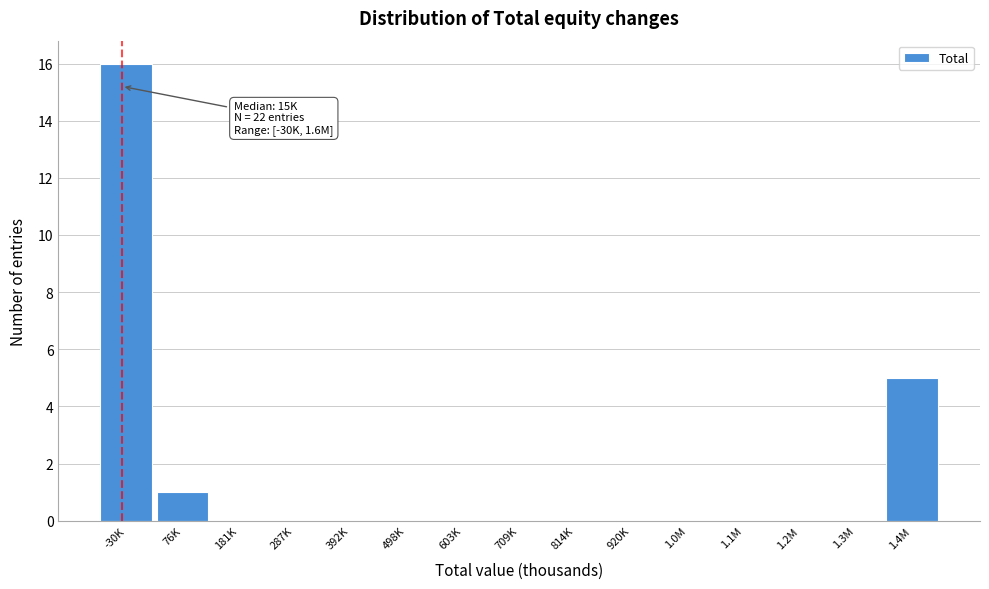

Reading left to right, what are all the values shown in this chart?

-30K=16	76K=1	181K=0	287K=0	392K=0	498K=0	603K=0	709K=0	814K=0	920K=0	1.0M=0	1.1M=0	1.2M=0	1.3M=0	1.4M=5